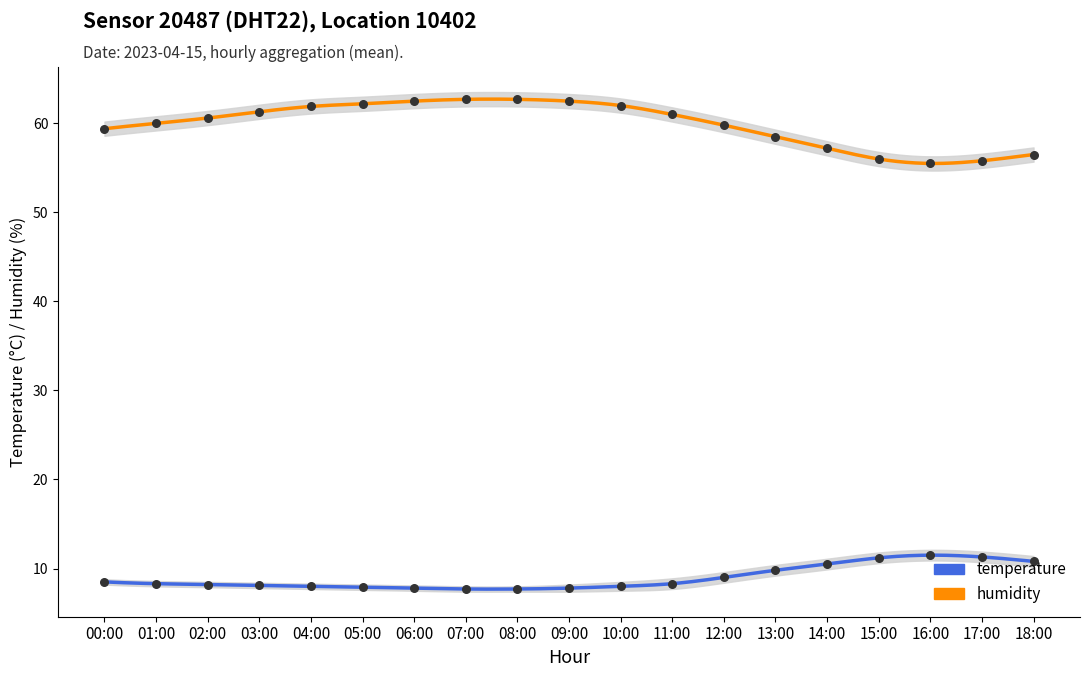

Which series has the largest total across all categories?

humidity